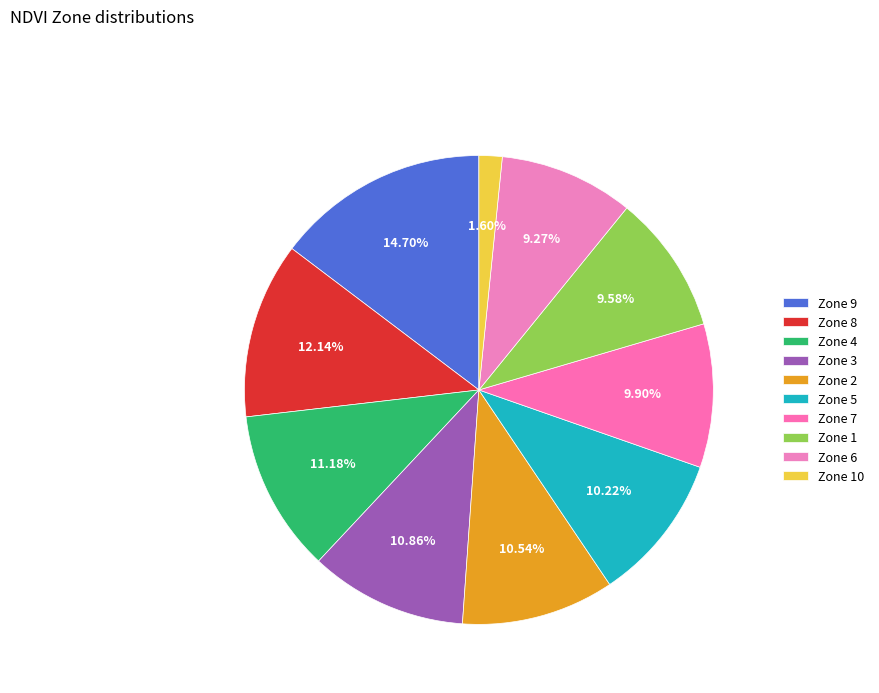

Is Zone 4 the majority of the pie?

No